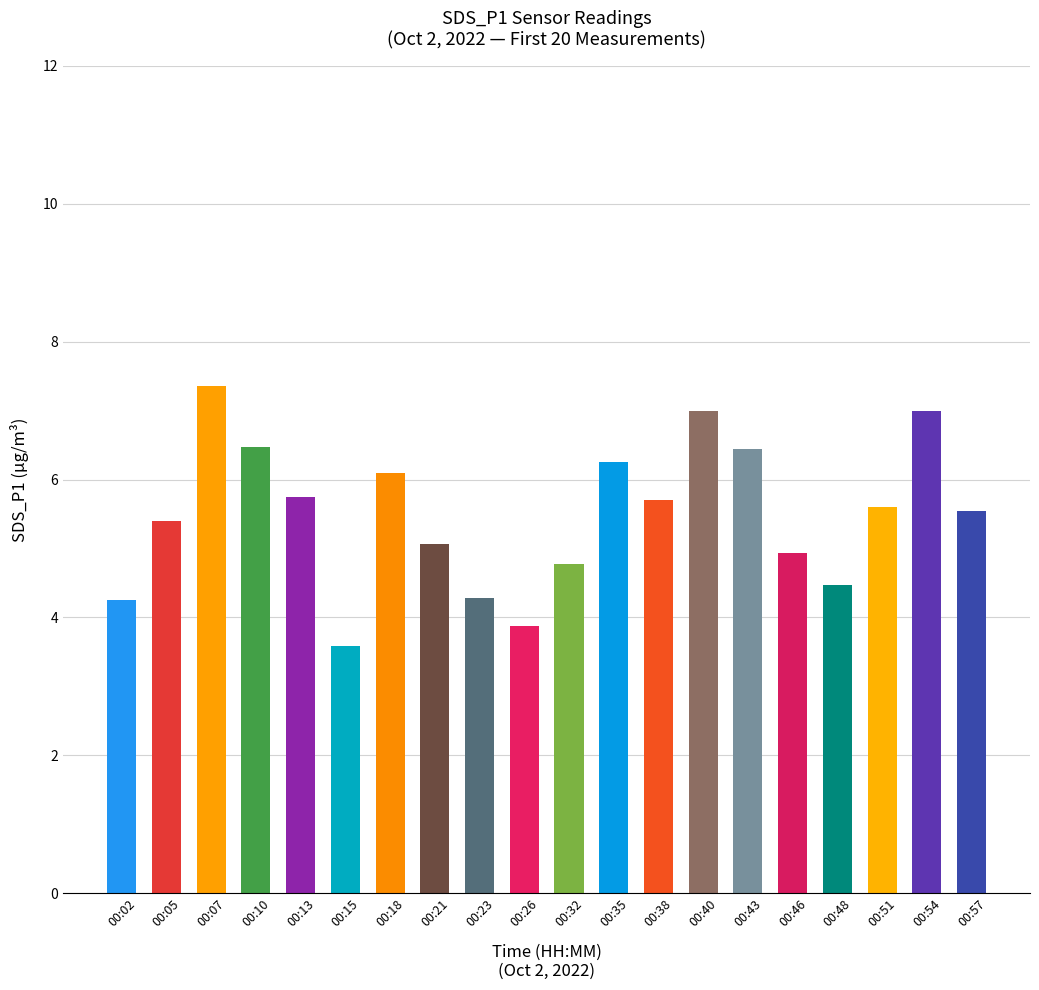

Approximately how many times larger is the value at 00:23 compared to 00:02?

1.0